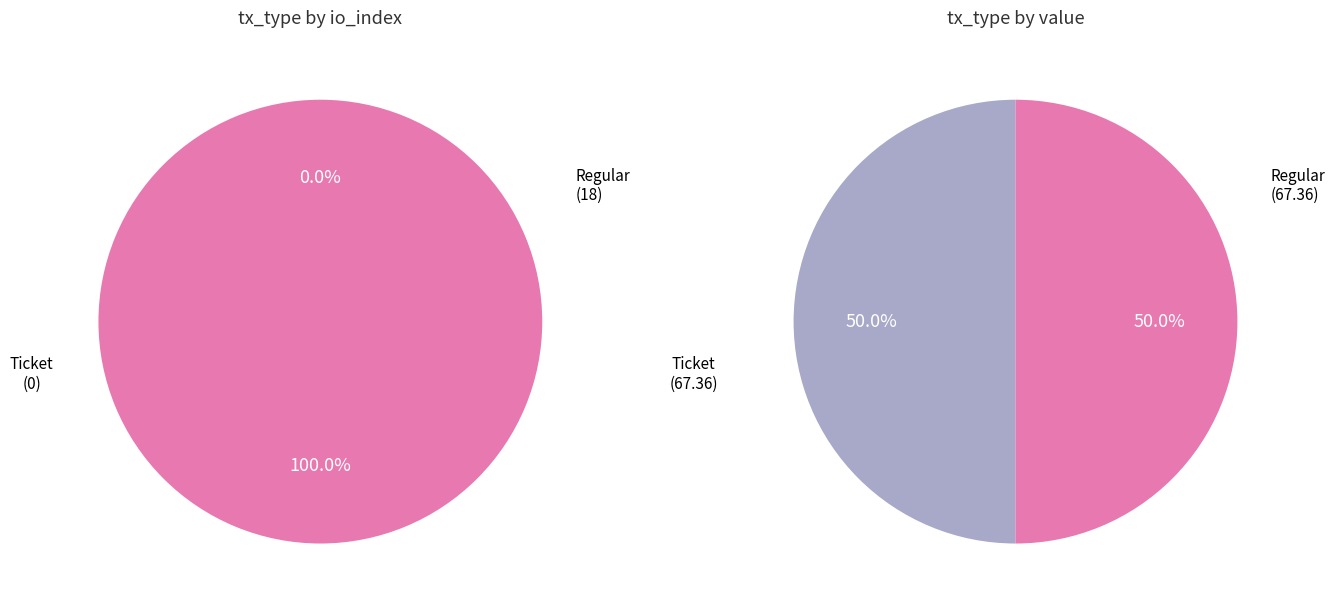

Is there any slice that represents more than half of the pie?

Yes